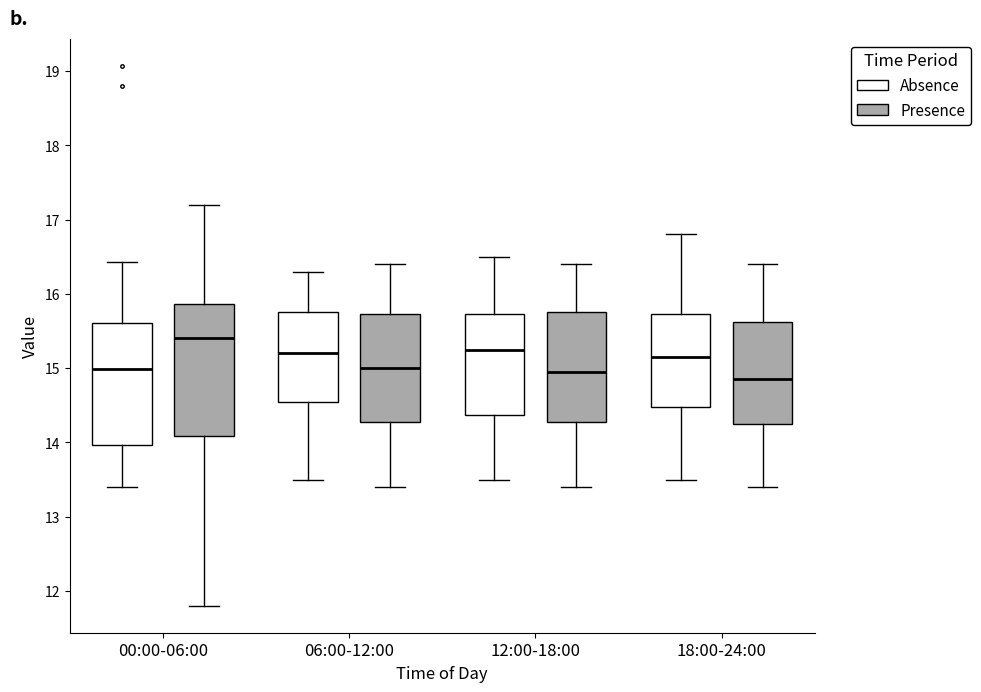

Reading left to right, transcribe this box plot: for each box, give where its median line is, the range the box spans, and where its two whiskers end, as read against the y-axis. The values are not printed on the chart, so give them approximately, as read against the axis.

00:00-06:00 (Absence): median 15.0, box 14.0 to 15.6, whiskers 13.4 to 16.4
00:00-06:00 (Presence): median 15.4, box 14.1 to 15.9, whiskers 11.8 to 17.2
06:00-12:00 (Absence): median 15.2, box 14.6 to 15.8, whiskers 13.5 to 16.3
06:00-12:00 (Presence): median 15.0, box 14.3 to 15.7, whiskers 13.4 to 16.4
12:00-18:00 (Absence): median 15.3, box 14.4 to 15.7, whiskers 13.5 to 16.5
12:00-18:00 (Presence): median 15.0, box 14.3 to 15.8, whiskers 13.4 to 16.4
18:00-24:00 (Absence): median 15.2, box 14.5 to 15.7, whiskers 13.5 to 16.8
18:00-24:00 (Presence): median 14.9, box 14.3 to 15.6, whiskers 13.4 to 16.4